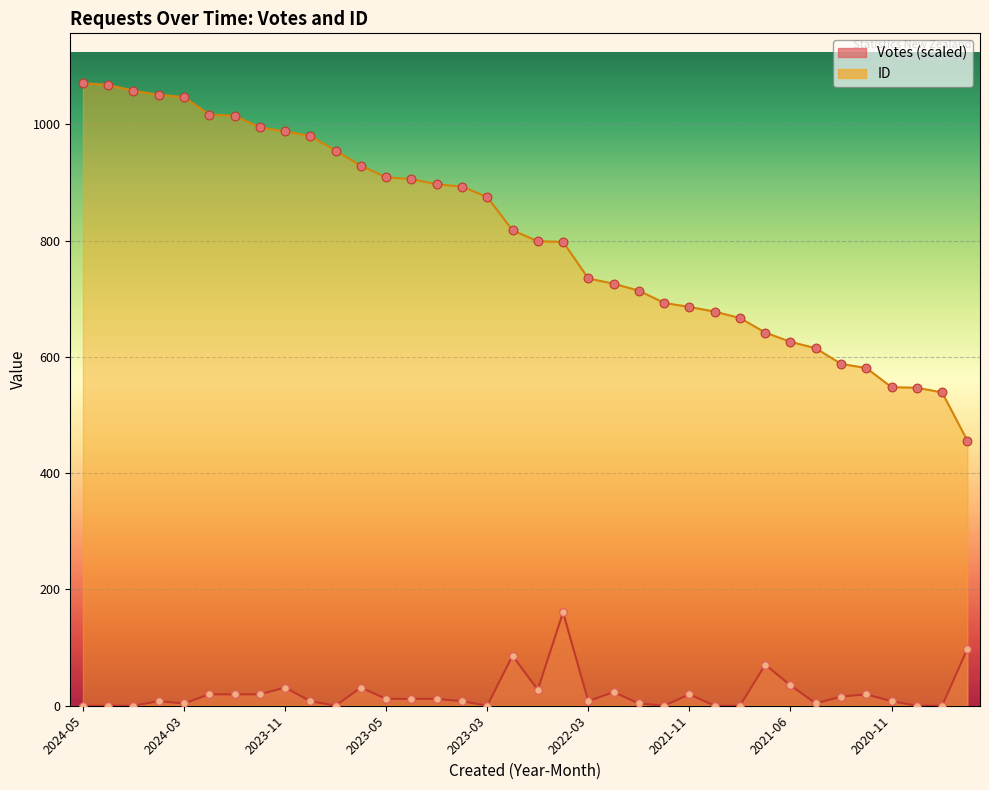

Which series has the widest spread of Y values?

ID